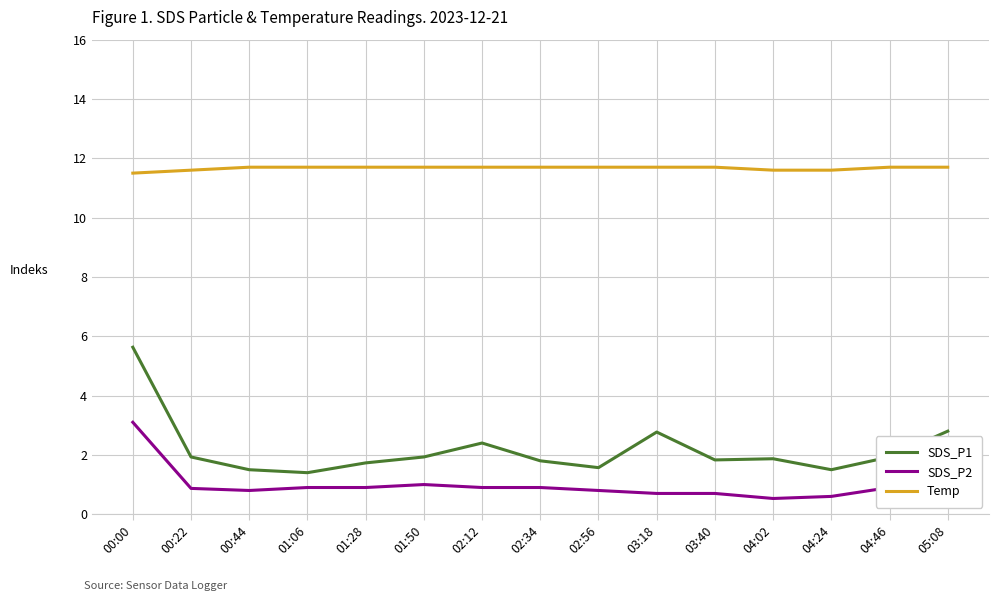

What is the maximum value for SDS_P1?

5.6